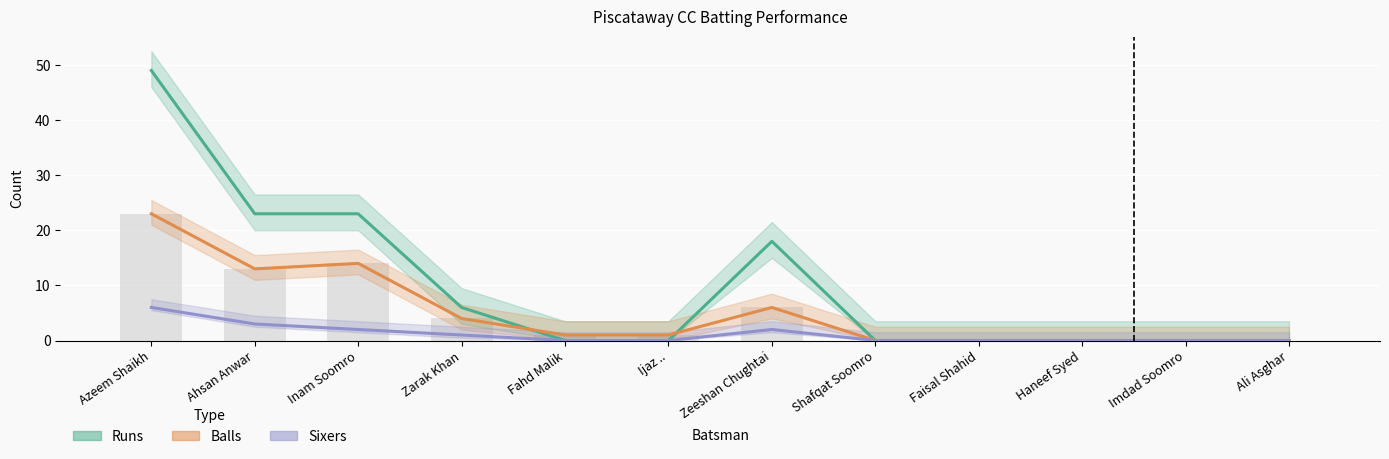

List the labels in order of Balls value, largest first.

Azeem Shaikh, Inam Soomro, Ahsan Anwar, Zeeshan Chughtai, Zarak Khan, Fahd Malik, Ijaz .., Shafqat Soomro, Faisal Shahid, Haneef Syed, Imdad Soomro, Ali Asghar